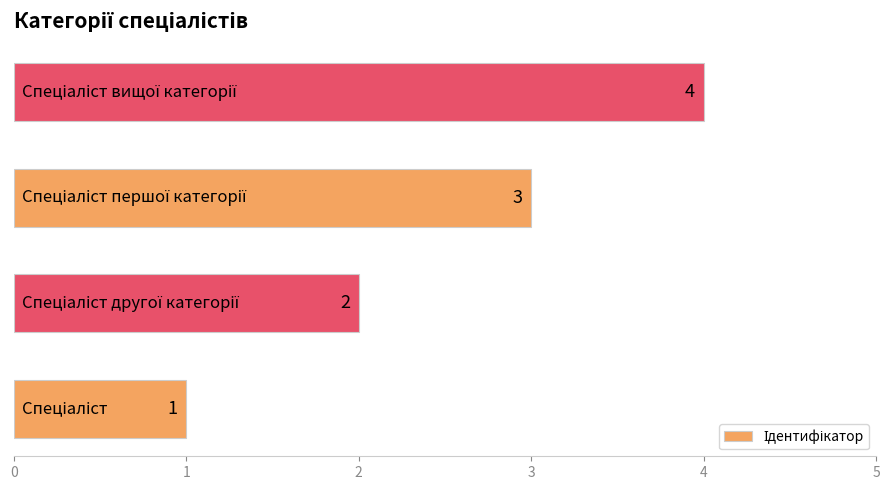

What is the sum of all values?

10